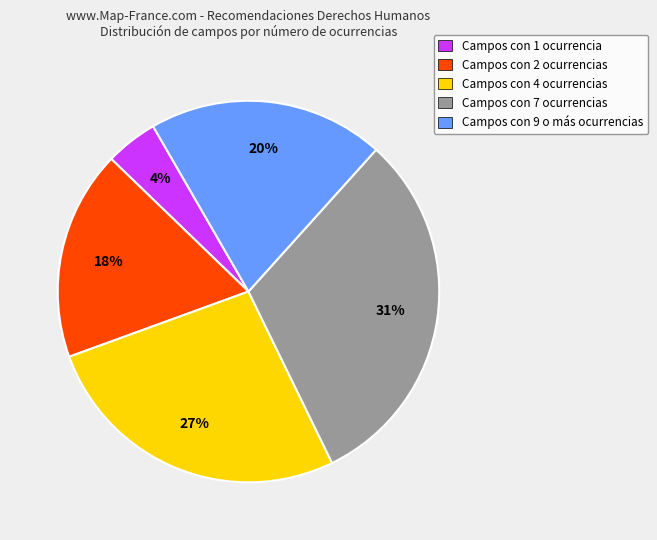

How many segments does this pie chart have?

5